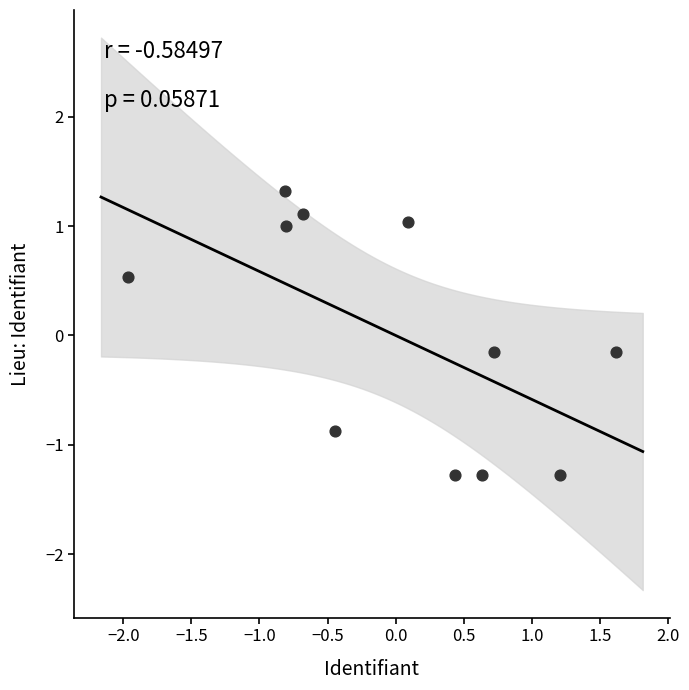

What is the range of Y values (max minus min)?

2.6